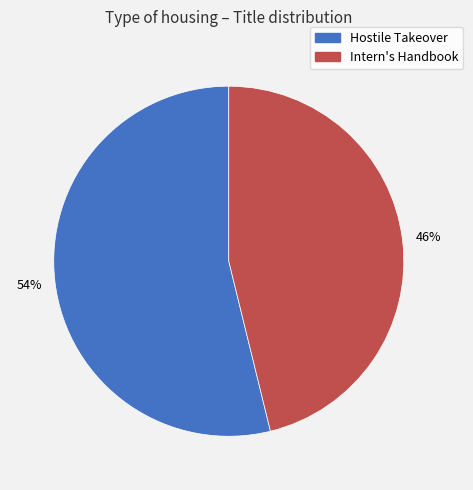

How many segments does this pie chart have?

2